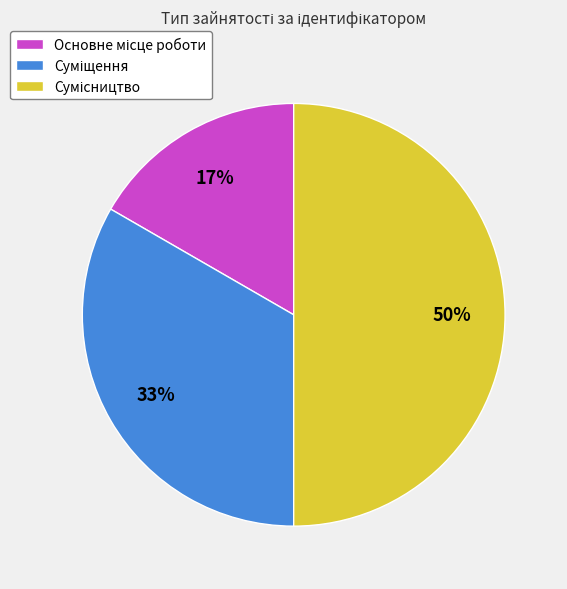

To the nearest percent, what is the difference between the largest and smallest slice percentages?

33%